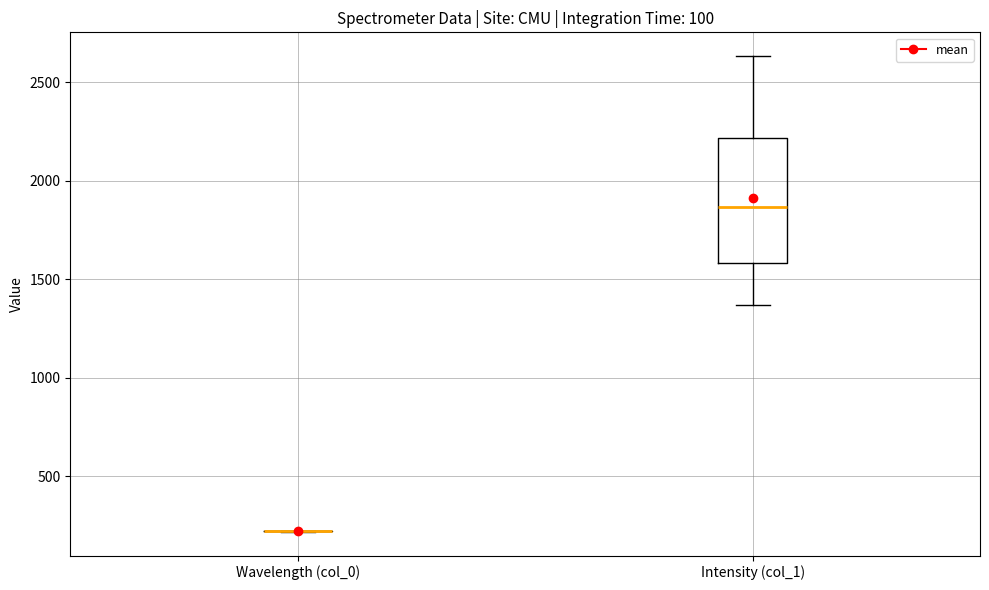

Reading left to right, read every box against the y-axis: the position of its median line, the range the box covers, and the ends of its whiskers. The values are not printed on the chart, so give them approximately, as read against the axis.

Wavelength (col_0): box collapsed to a line at 200, whiskers 200 to 200
Intensity (col_1): median 1850, box 1600 to 2200, whiskers 1350 to 2650